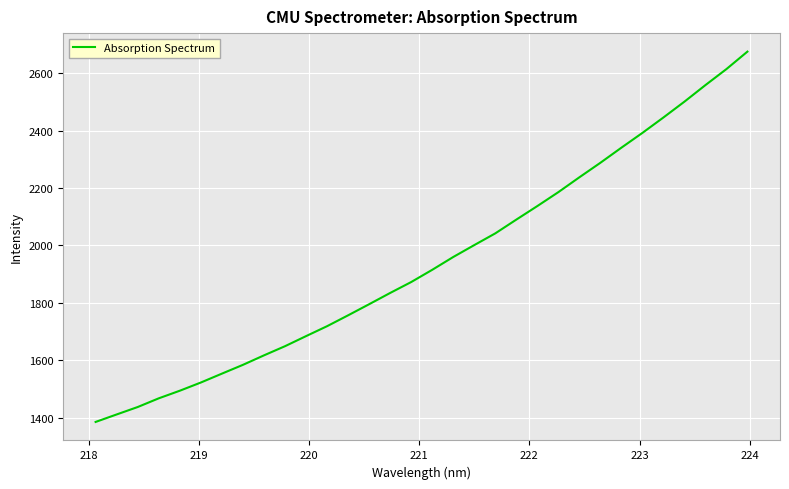

What is the average value?

1942.9